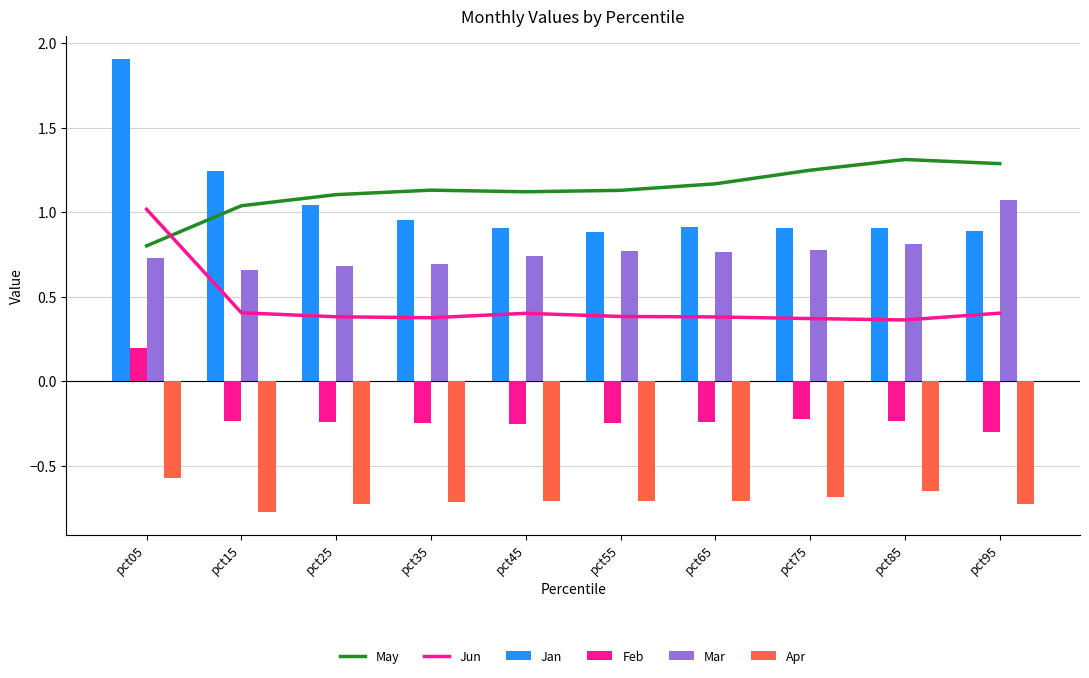

What is the sum of all Mar values?

7.7